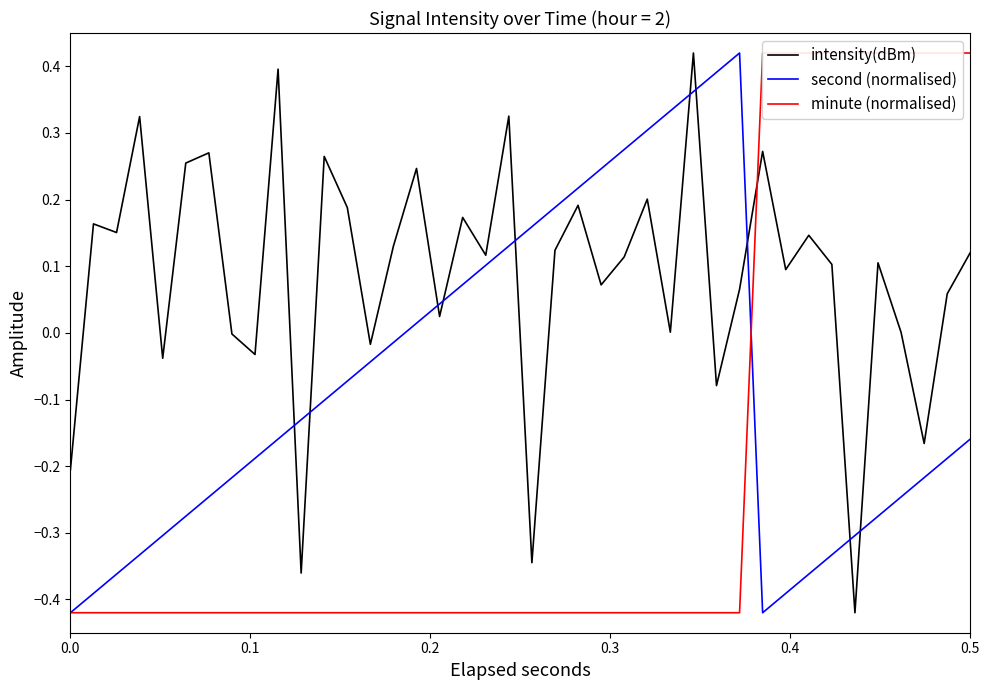

True or false: second (normalised) and intensity(dBm) intersect in this chart.

True